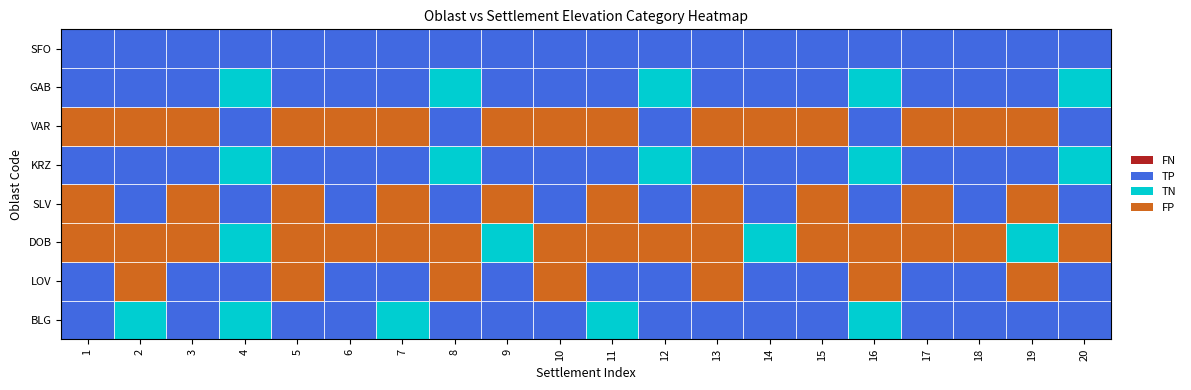

At how many categories does at least one series exceed 3?

20